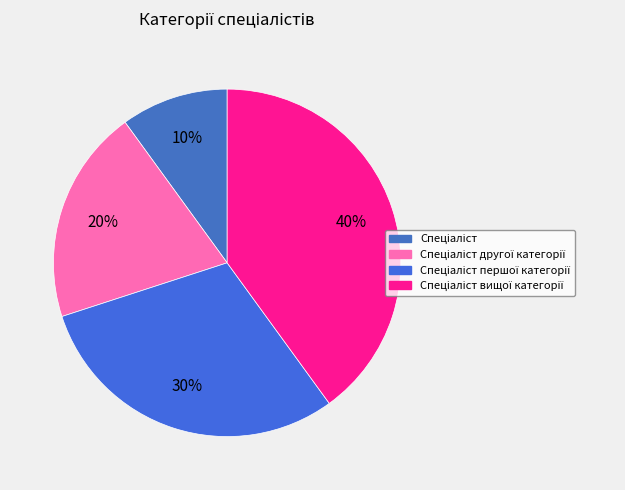

Which category has the biggest portion of the pie?

Спеціаліст вищої категорії